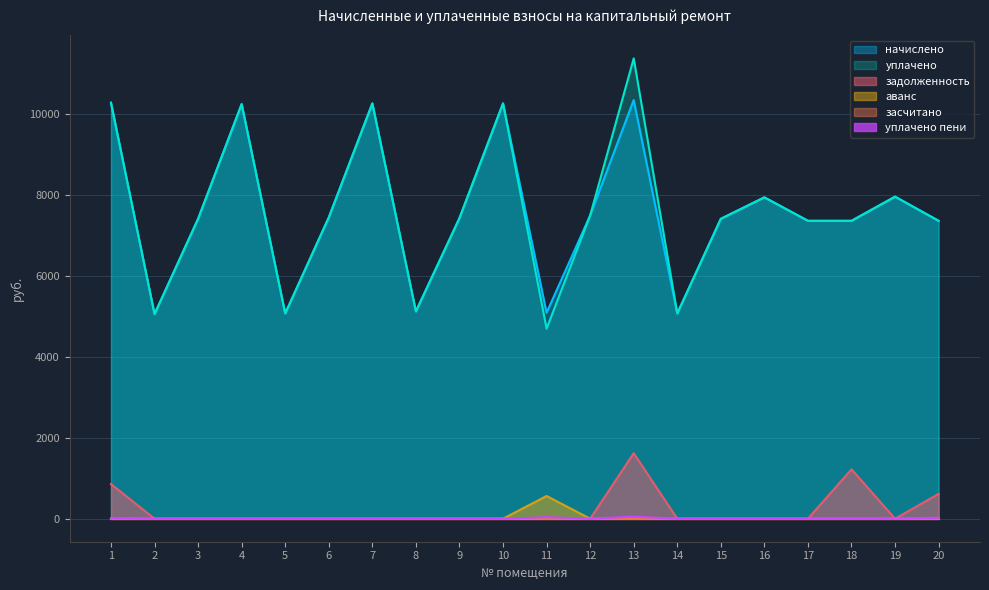

How many interior local peaks does the начислено series have?

6